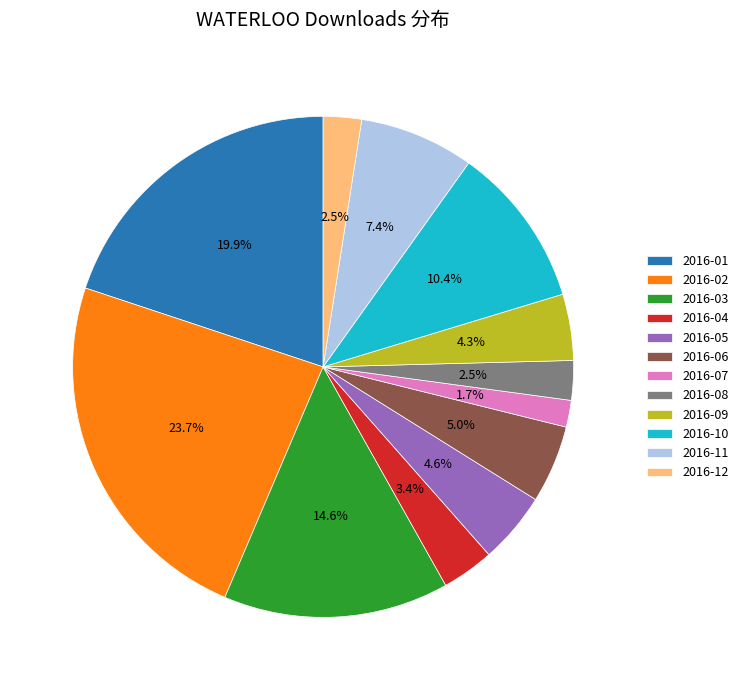

Does 2016-01 represent more than half of the total?

No